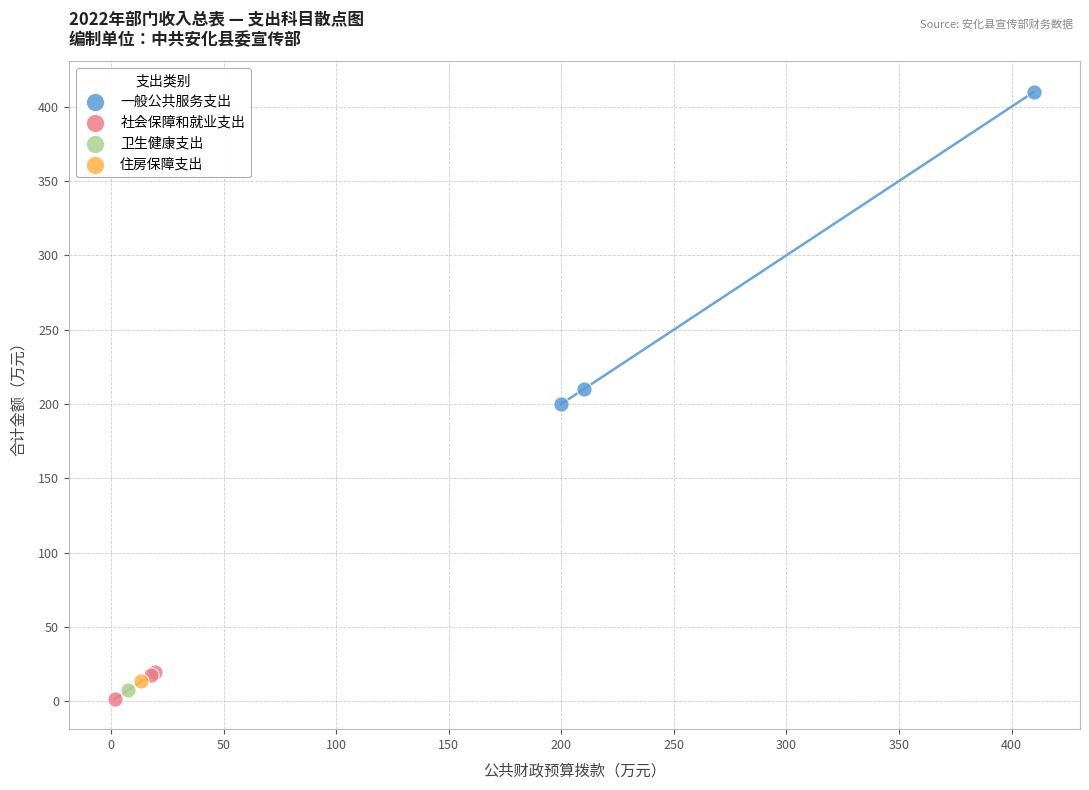

Which series contains the lowest Y value?

社会保障和就业支出